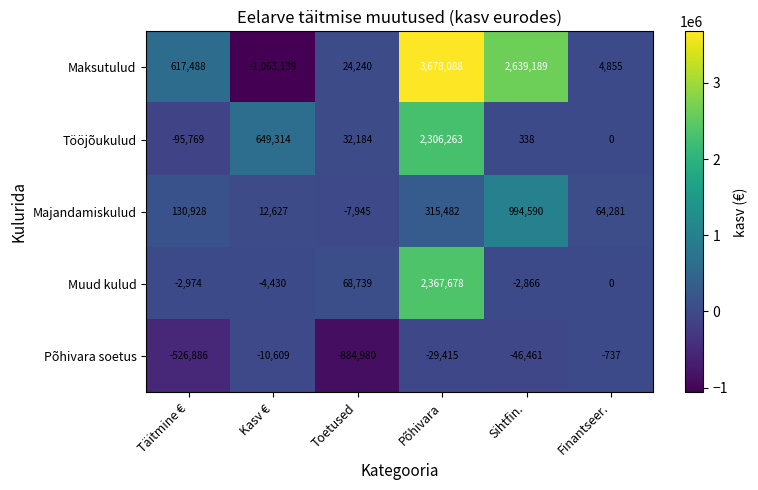

How many categories are shown in the chart?

6